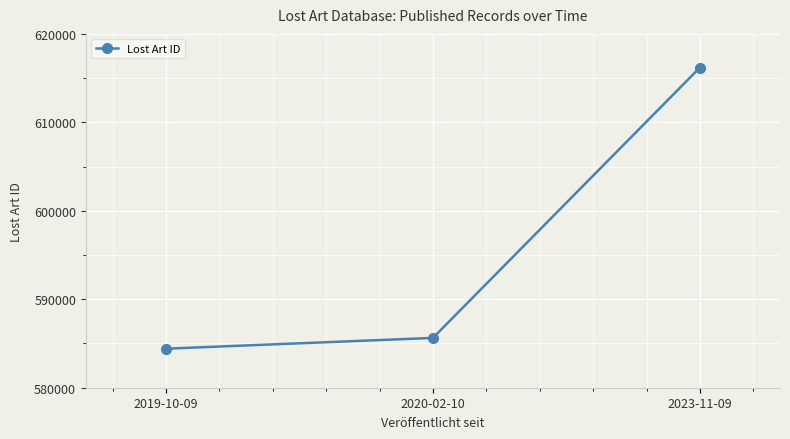

Reading left to right, list all the values displayed in this chart.

584412	585631	616196